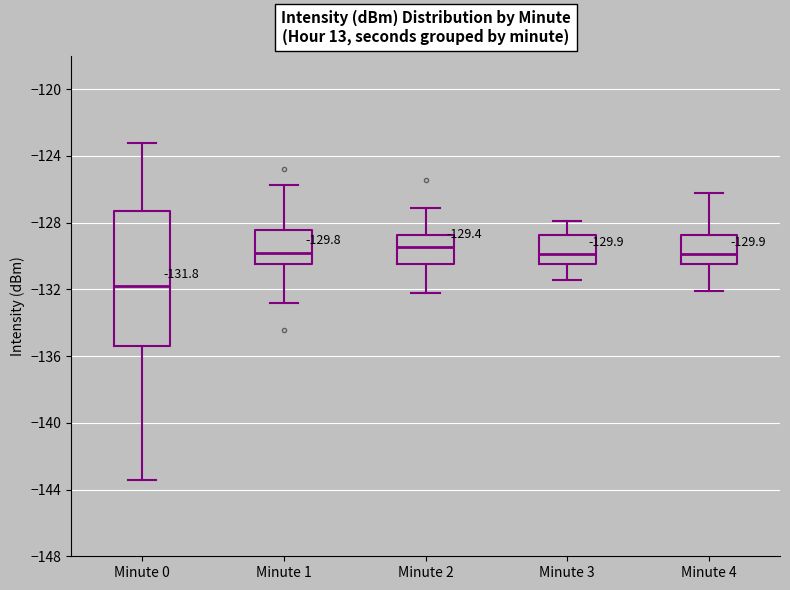

Which box has the lowest median line?

Minute 0